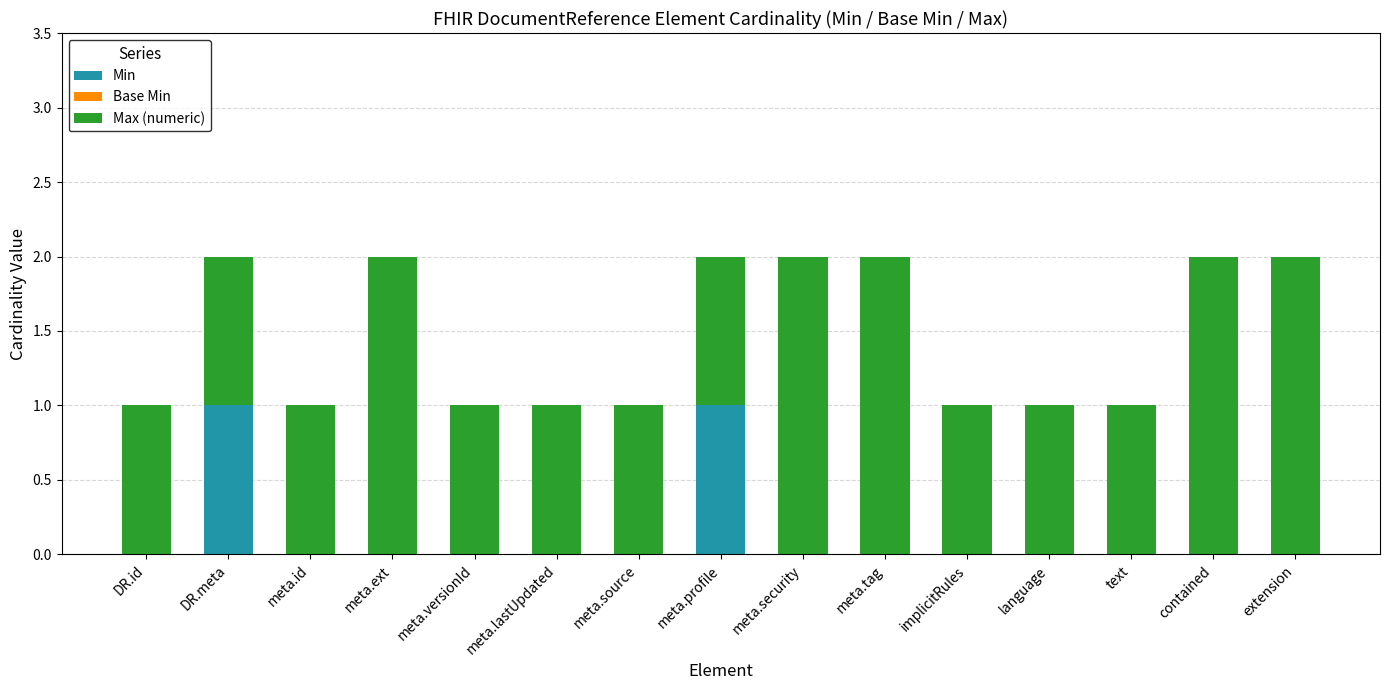

Is it true that Min equals 0 at meta.ext?

True